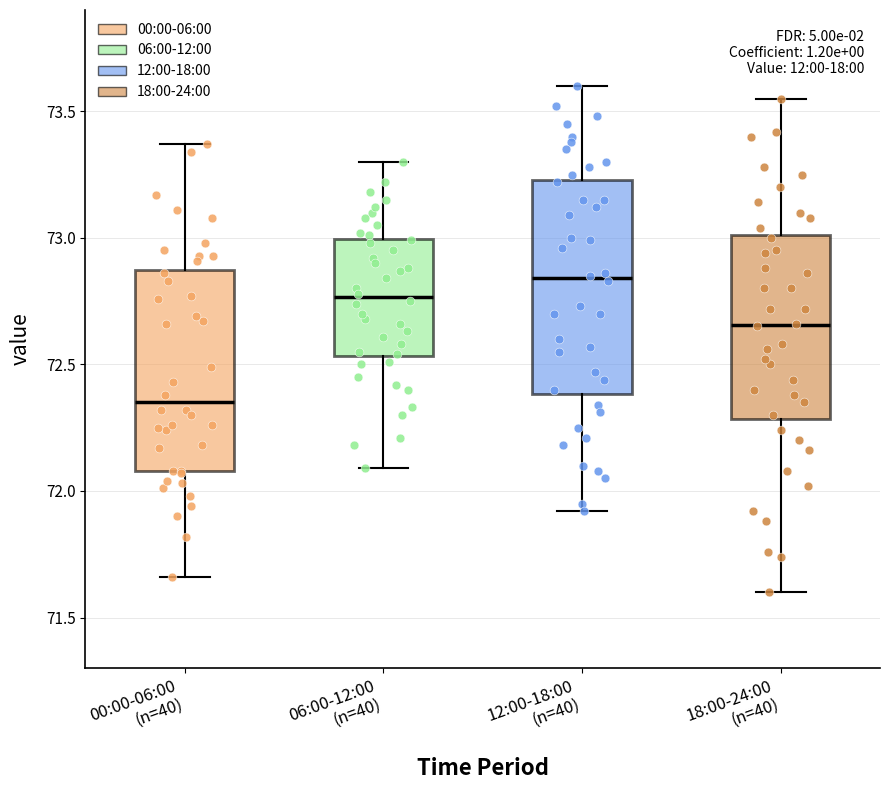

Where does the median line of the box for 18:00-24:00 (n=40) sit on the y-axis? The values are not printed on the chart, so give them approximately, as read against the axis.

72.65